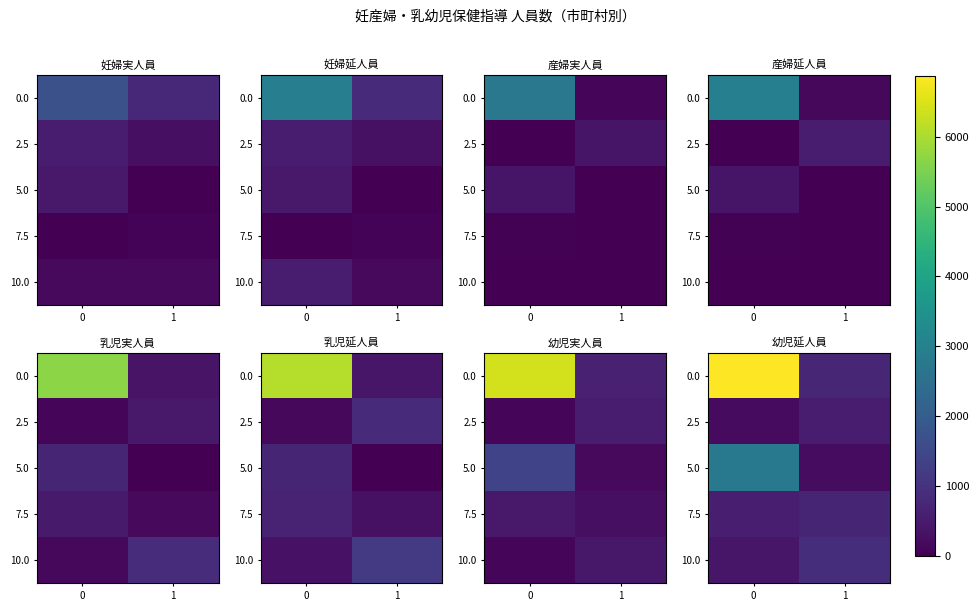

The value of 0.0 at 0 is 6867. True or false?

True